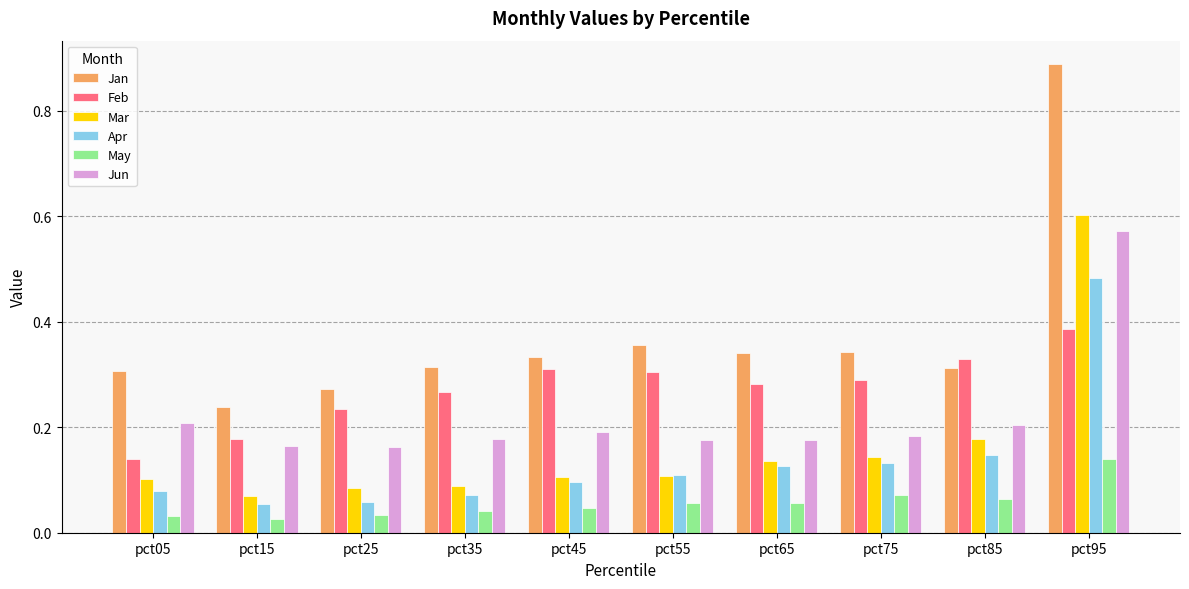

Which series has the widest spread of values?

Jan